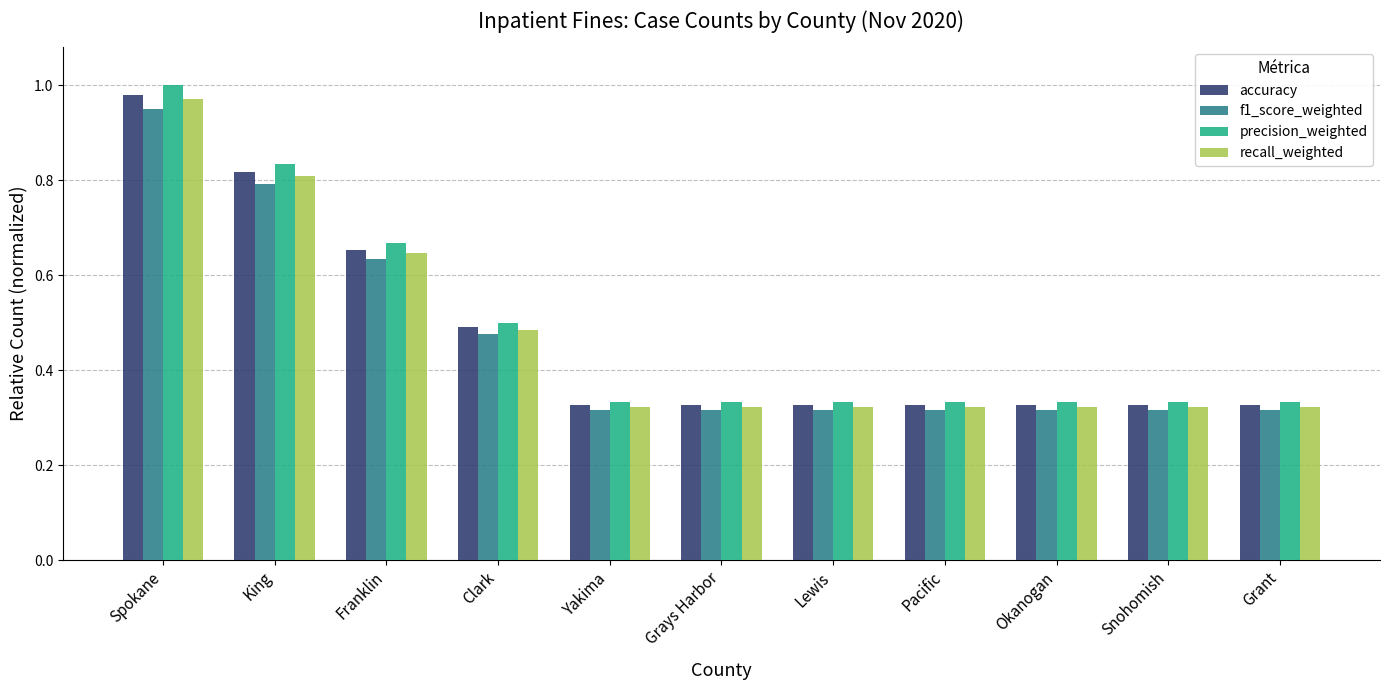

Which series has the largest range (max minus min)?

precision_weighted